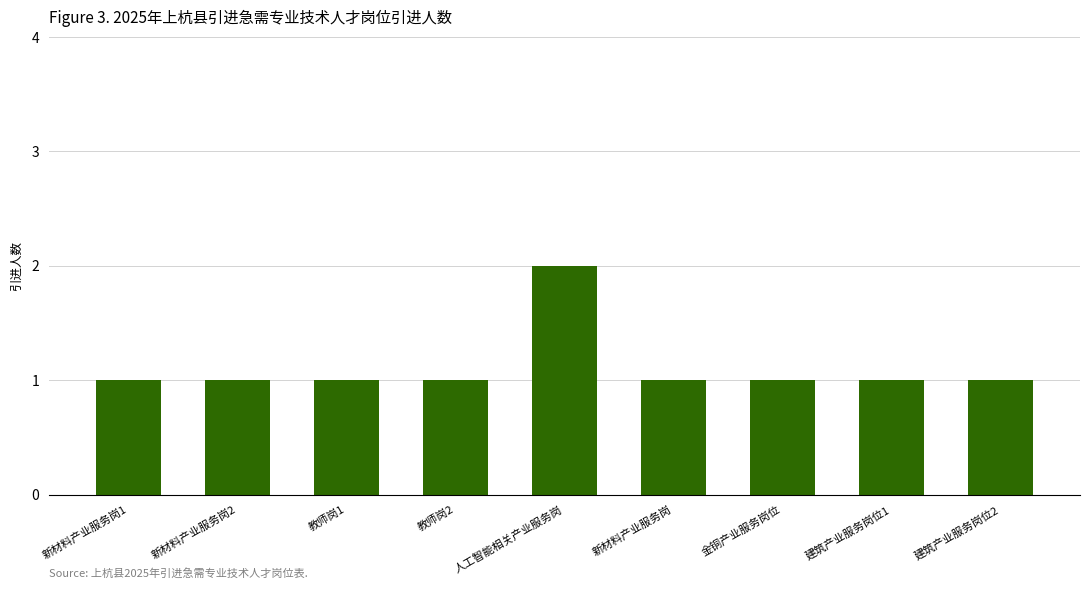

Approximately how many times larger is the value at 建筑产业服务岗位1 compared to 金铜产业服务岗位?

1.0